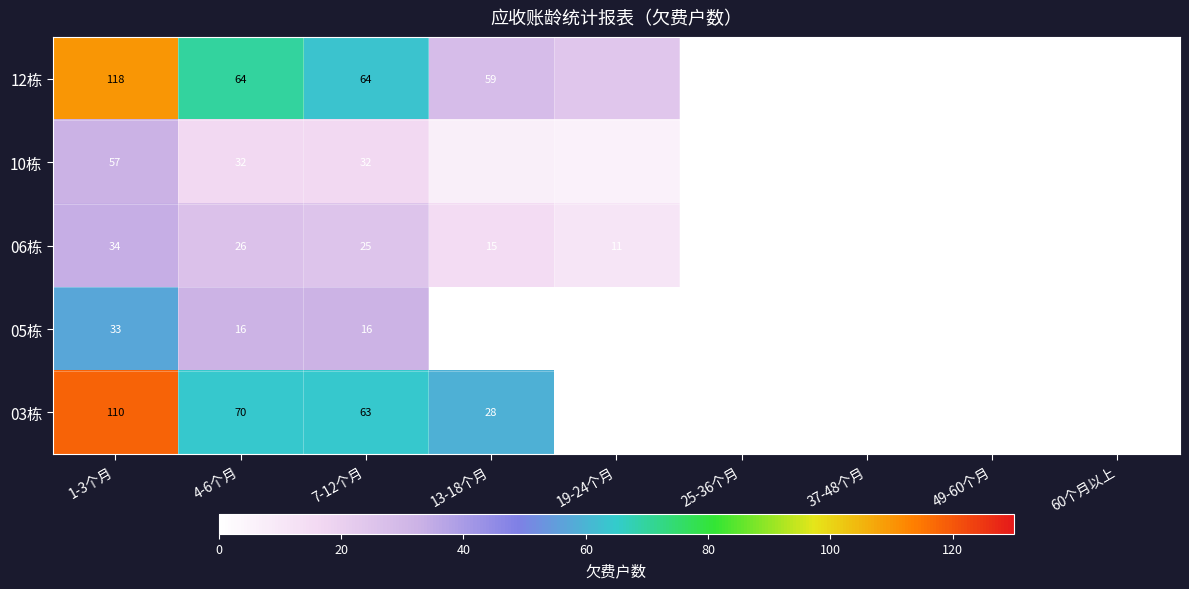

What is the greatest value displayed?

118